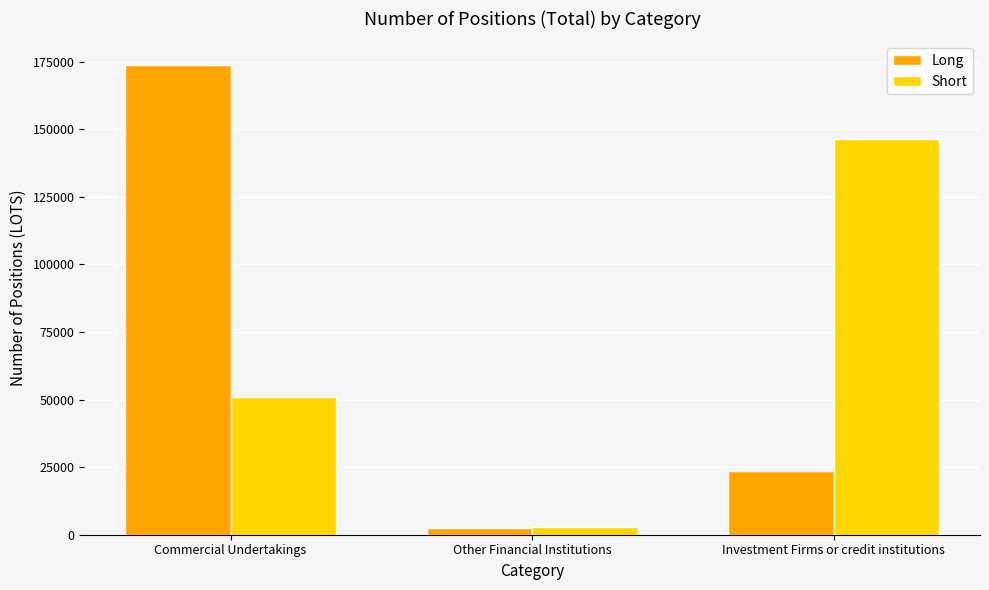

Rank the series at Commercial Undertakings from highest to lowest value.

Long, Short